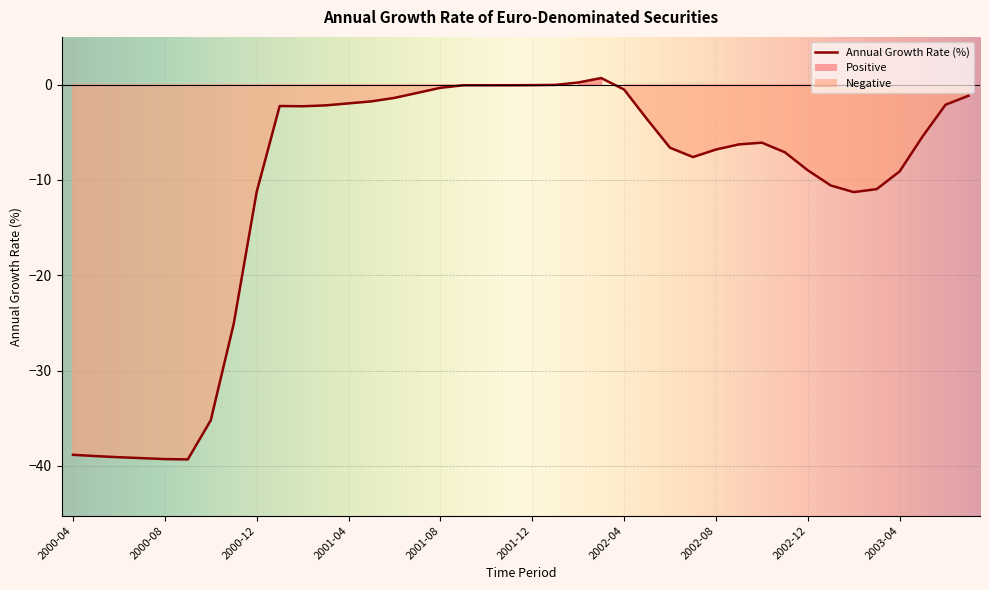

At which category does the data reach its first local peak?

2001-01